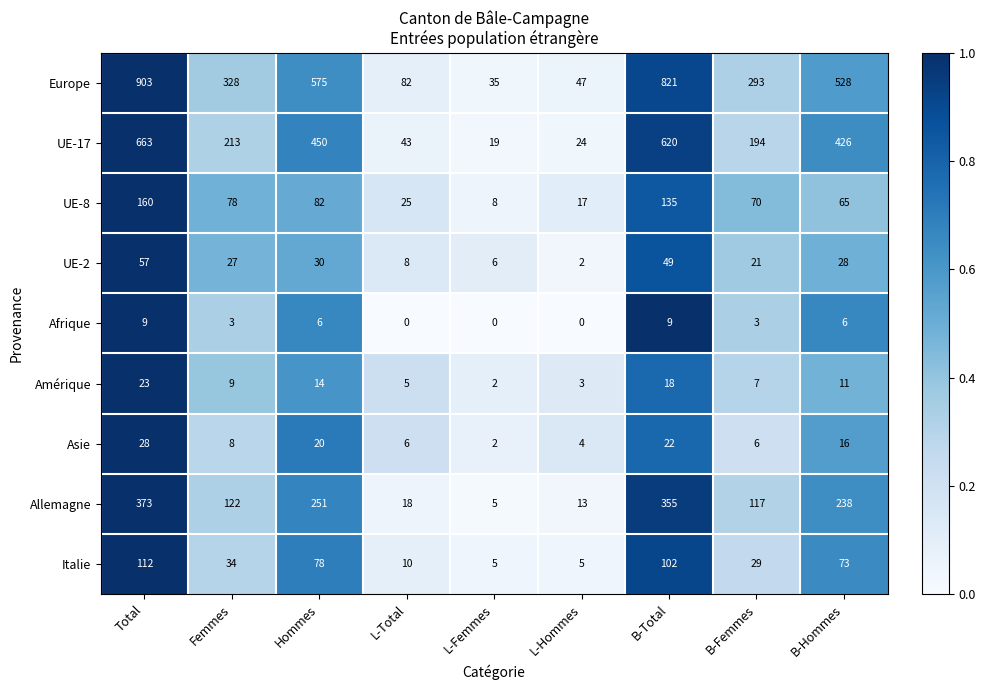

Is the value of UE-8 at Total greater than the value of Asie at L-Femmes?

Yes